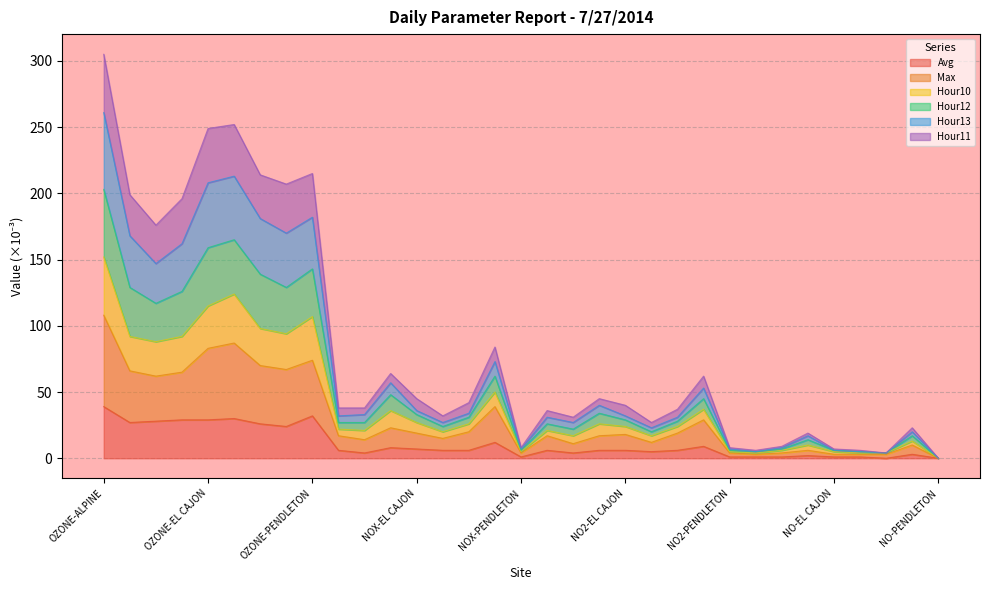

What is the highest value of the Avg series?

39